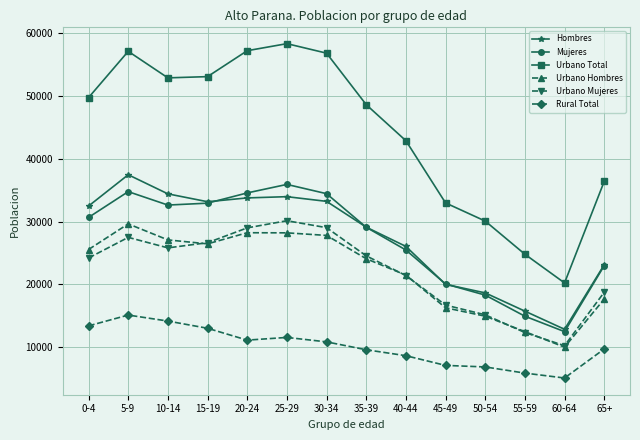

Does the chart have visible grid lines?

Yes